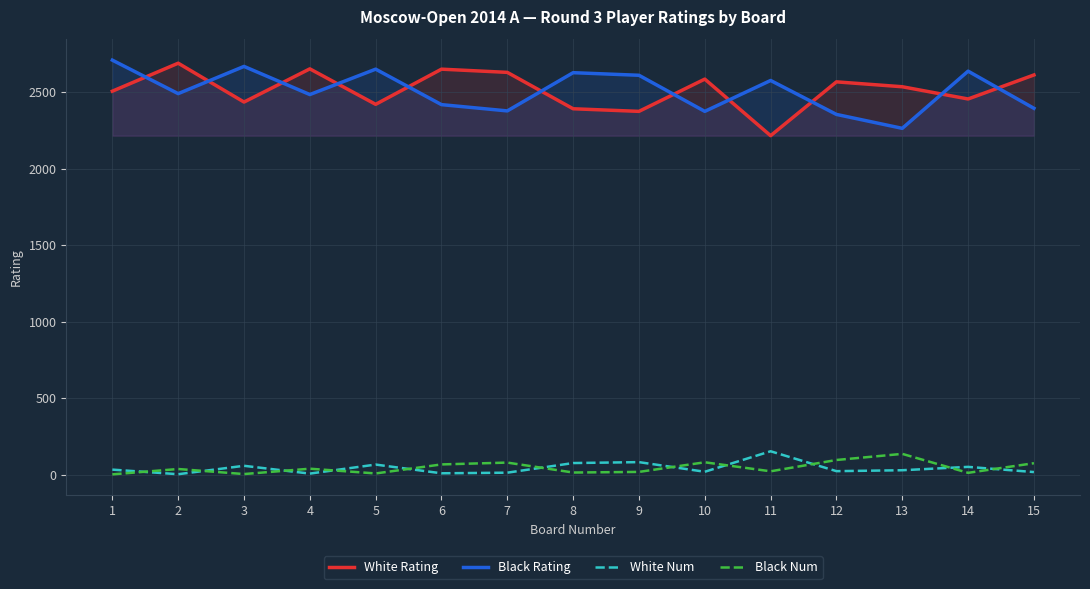

Reading right to left, transcribe all the data shown in this chart.

White Rating: 15=2613	14=2456	13=2536	12=2568	11=2216	10=2586	9=2375	8=2392	7=2630	6=2651	5=2421	4=2653	3=2436	2=2690	1=2507
Black Rating: 15=2395	14=2638	13=2264	12=2355	11=2577	10=2375	9=2611	8=2628	7=2378	6=2419	5=2651	4=2485	3=2669	2=2491	1=2710
White Num: 15=16	14=50	13=28	12=22	11=152	10=18	9=81	8=75	7=12	6=8	5=65	4=6	3=57	2=2	1=32
Black Num: 15=74	14=11	13=135	12=95	11=21	10=80	9=17	8=13	7=78	6=66	5=7	4=38	3=3	2=36	1=1